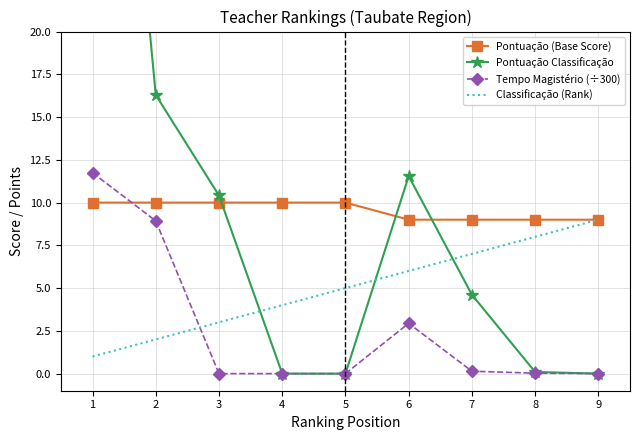

What is the average value of the Pontuação Classificação series?

11.0